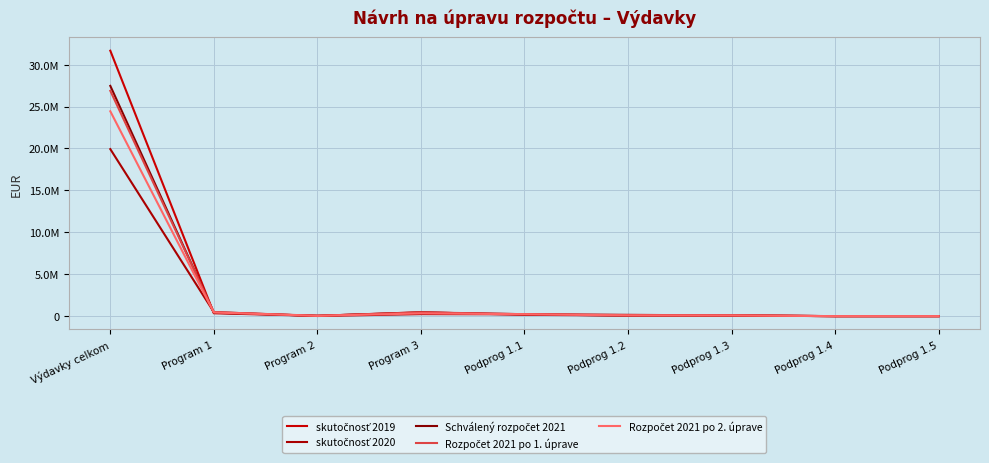

What are all the series names shown in the legend?

skutočnosť 2019, skutočnosť 2020, Schválený rozpočet 2021, Rozpočet 2021 po 1. úprave, Rozpočet 2021 po 2. úprave